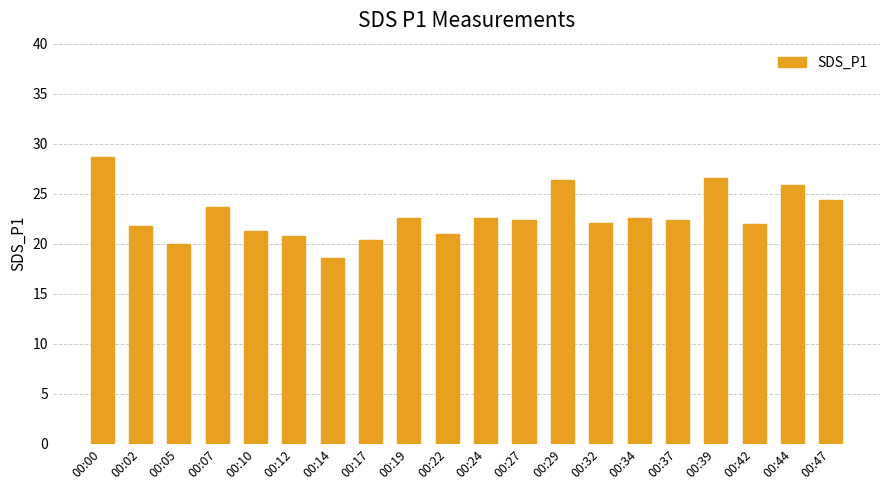

Approximately how many times larger is the value at 00:05 compared to 00:02?

0.9